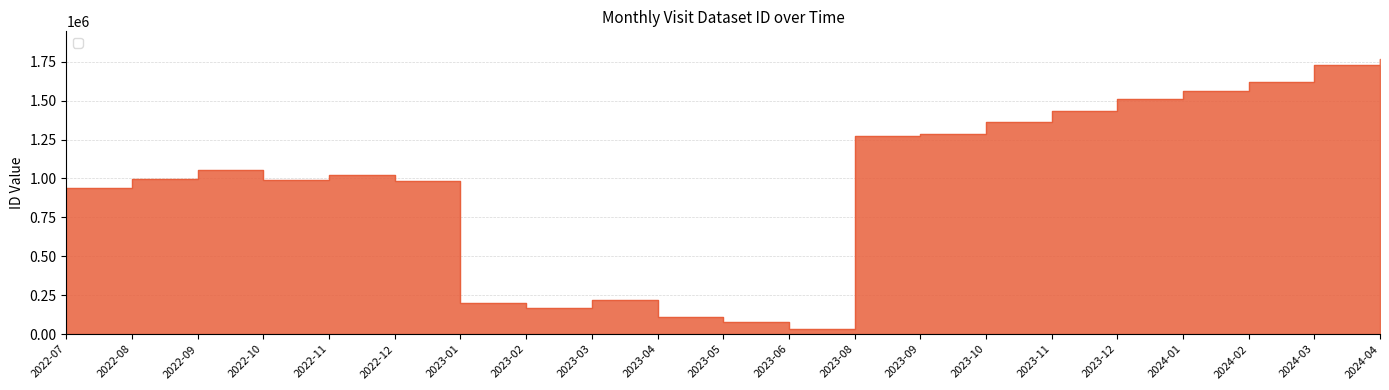

True or false: the data shows 80539 at 2023-05.

True